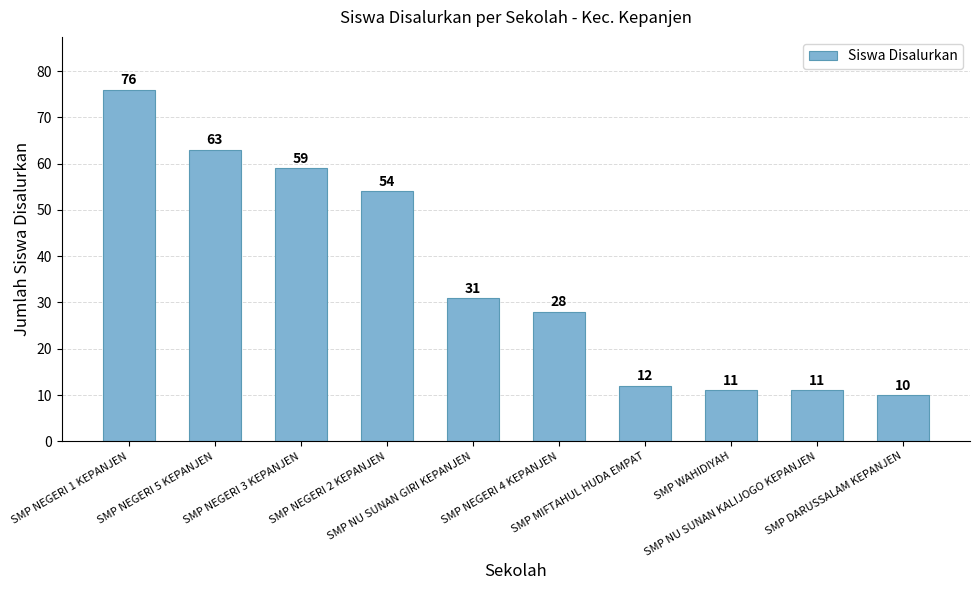

Read the value at SMP NEGERI 2 KEPANJEN, to the nearest 5.

55